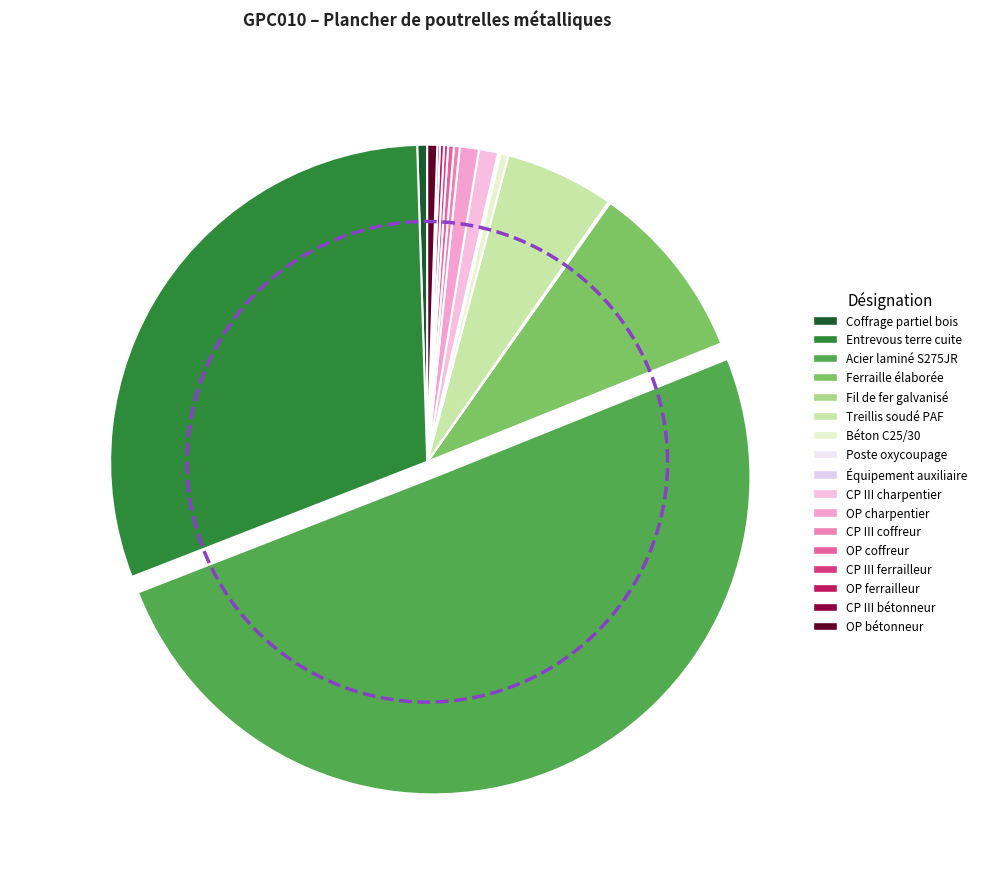

Count the number of slices in the pie.

17